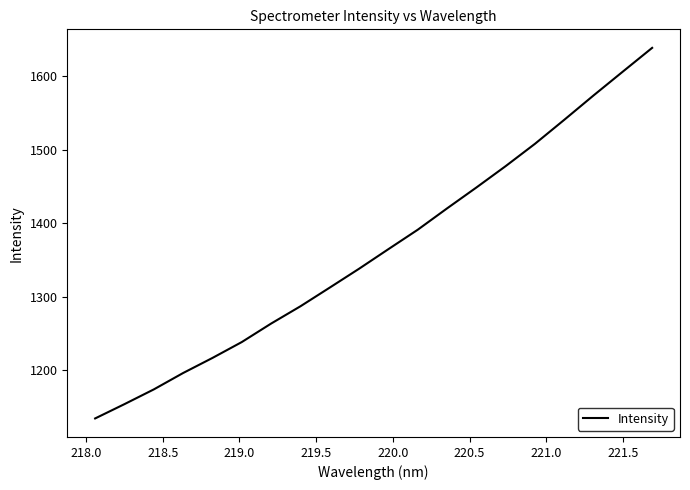

What is the difference between the maximum and minimum values?

503.4